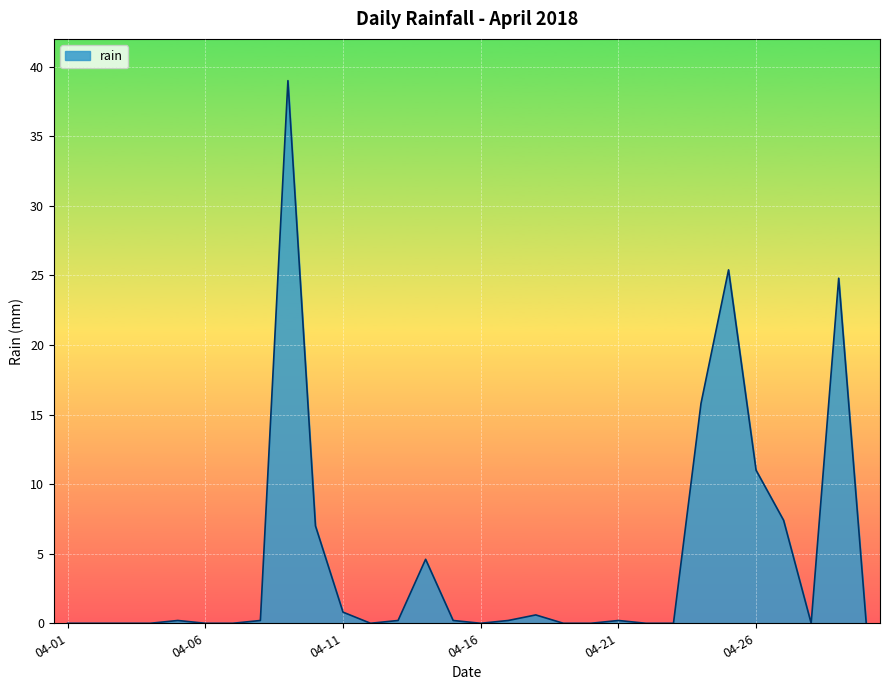

What is the greatest value displayed?

39.0